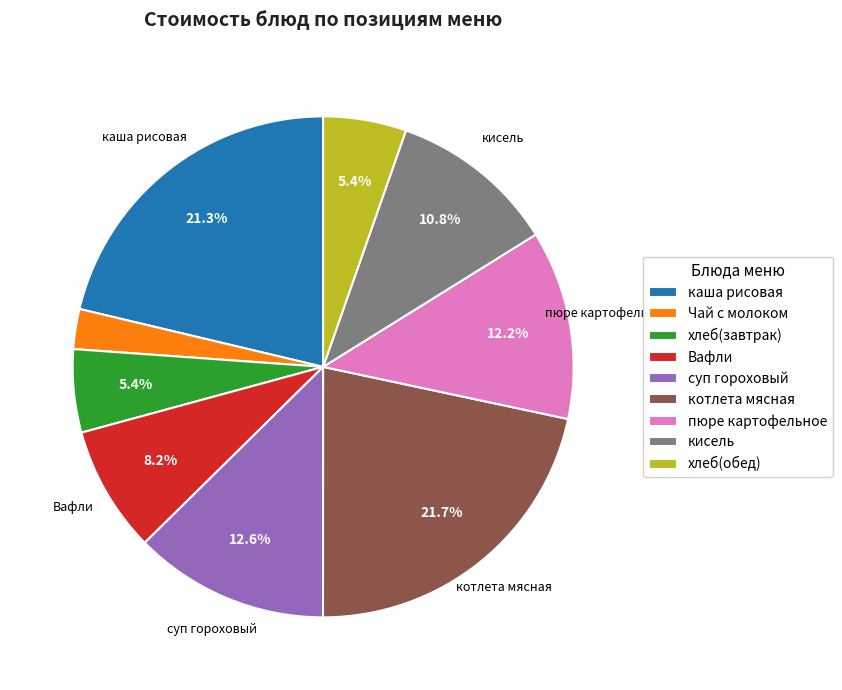

Is there a majority slice in this chart?

No